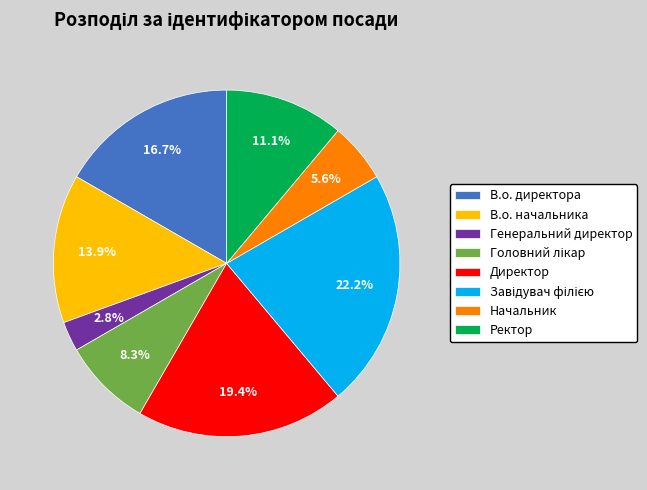

Which category has the smallest portion of the pie?

Генеральний директор